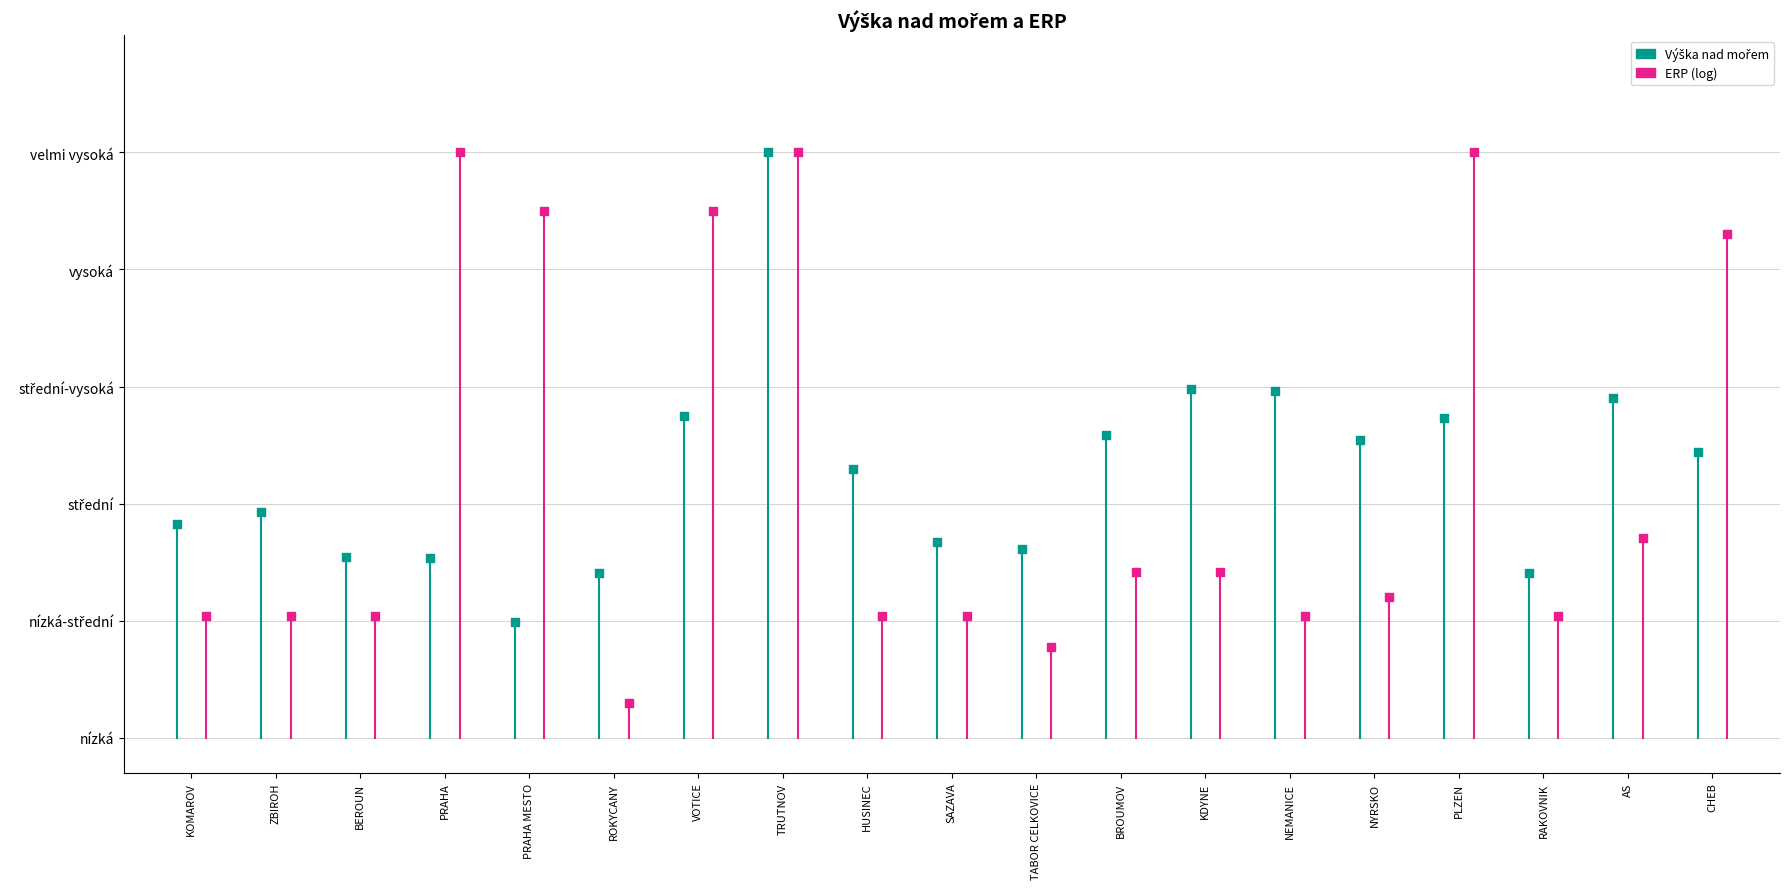

Which series contains the highest Y value?

Výška nad mořem